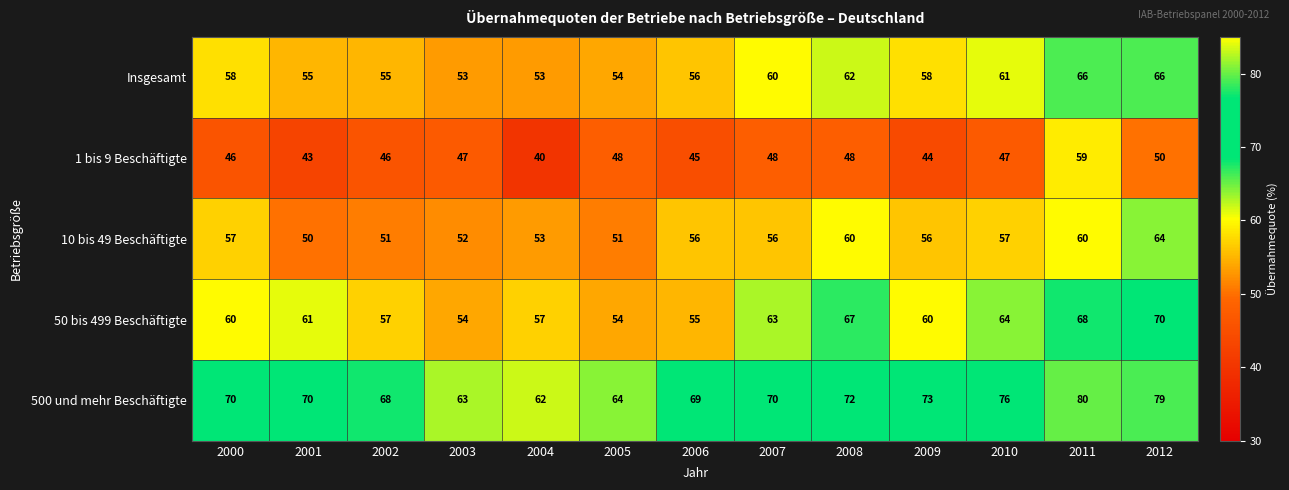

What is the difference between the highest and lowest values at 2003?

16